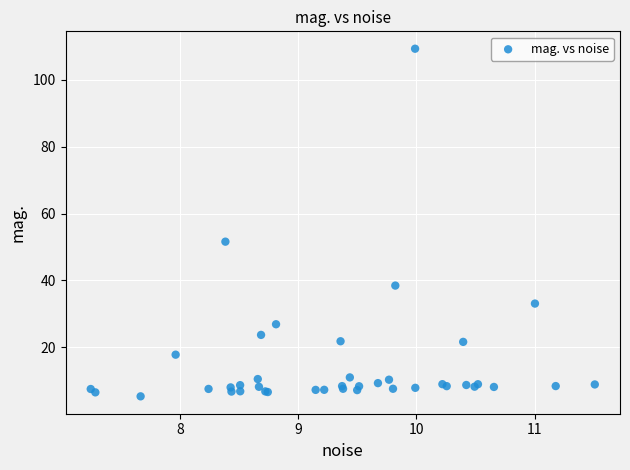

What Y value in the scatter plot is closest to 57?

51.6